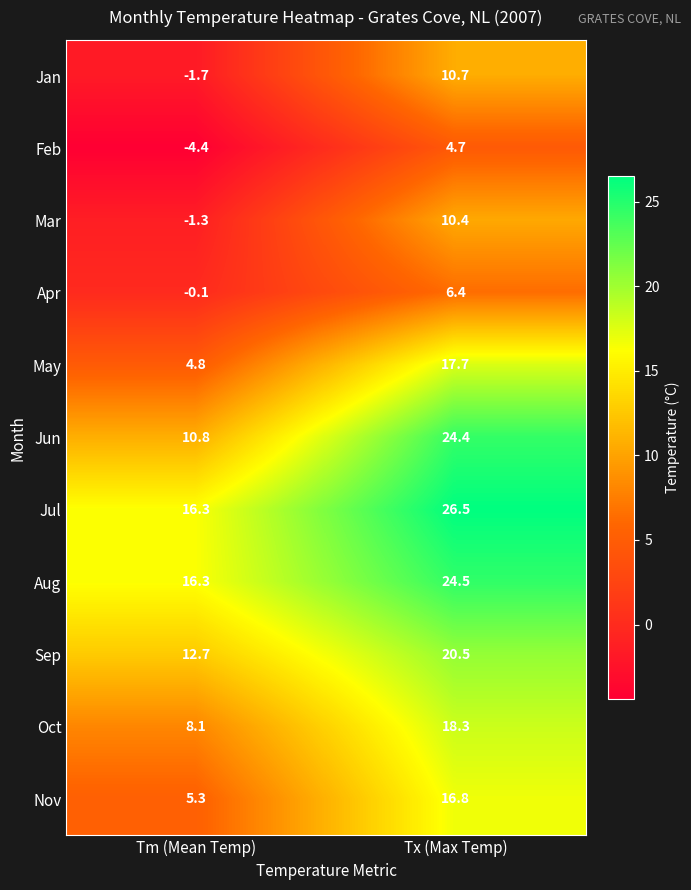

What is the greatest value displayed?

26.5